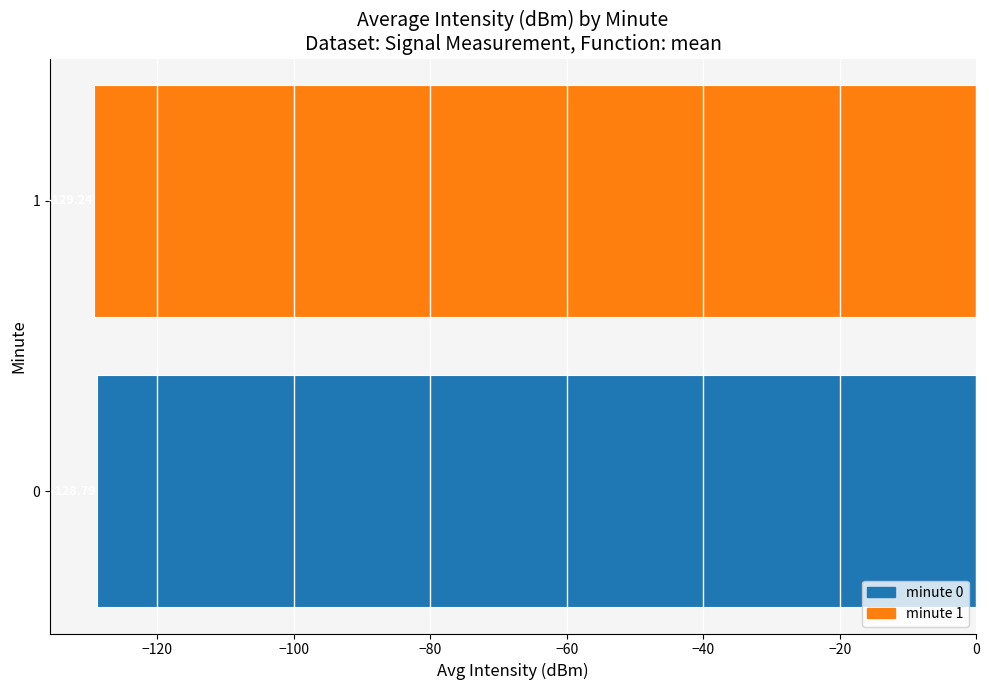

Rank the categories by value from highest to lowest.

0, 1